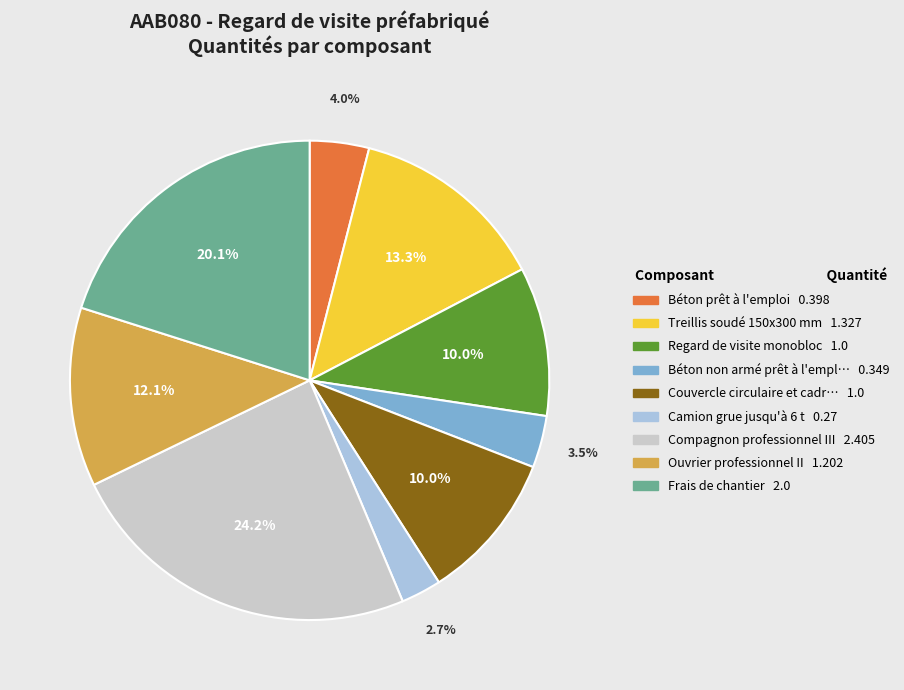

How many segments does this pie chart have?

9